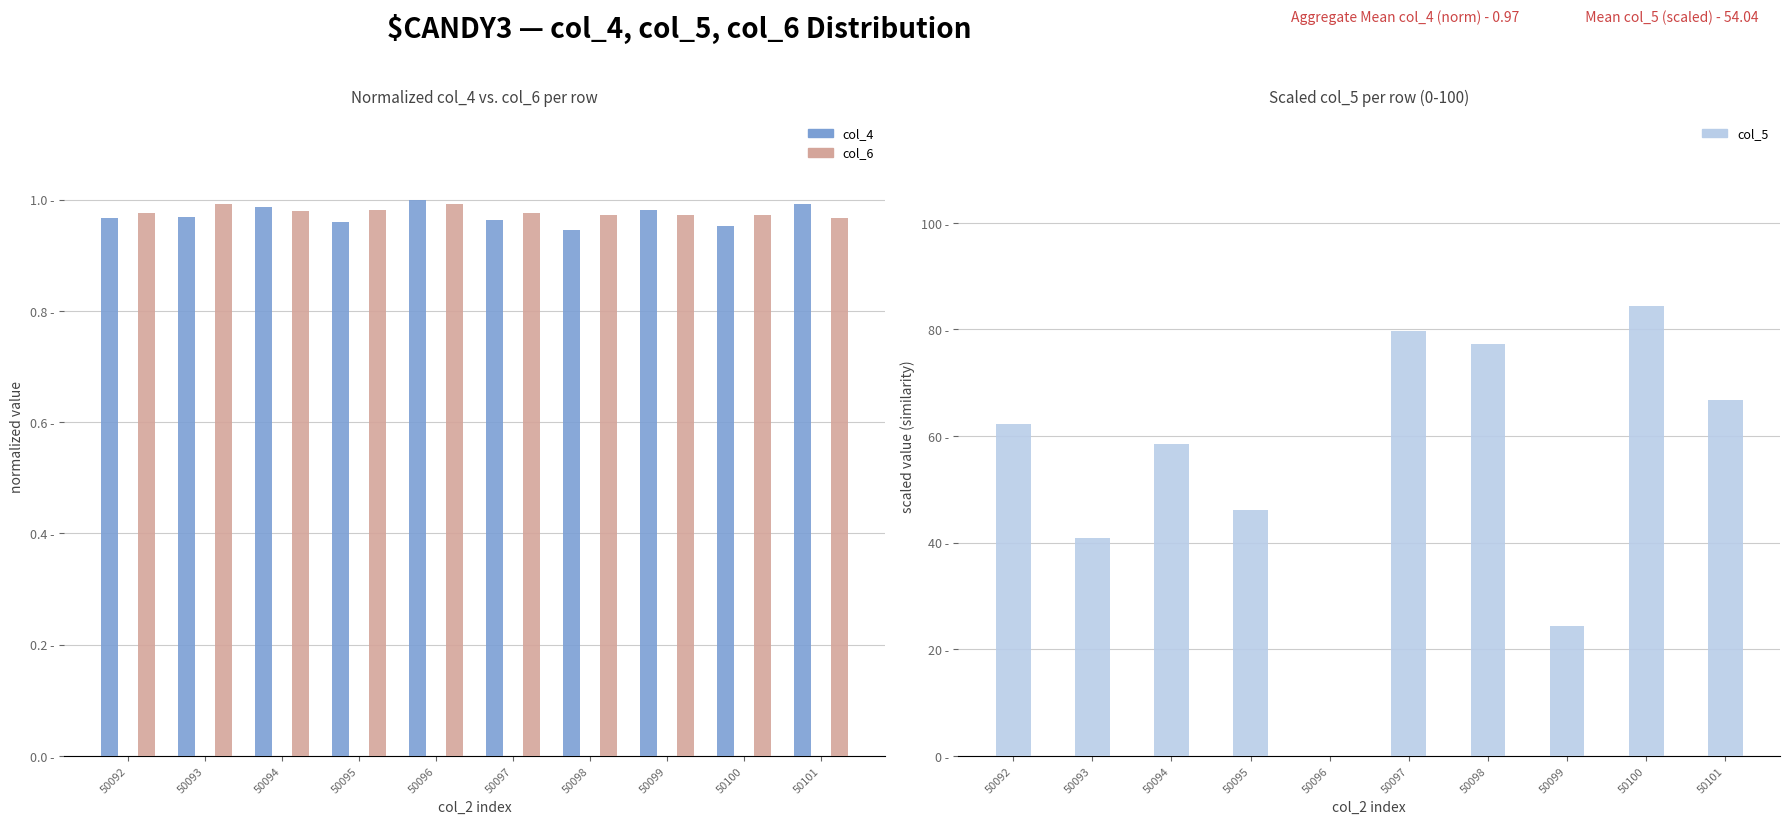

What is the greatest value displayed?

84.5